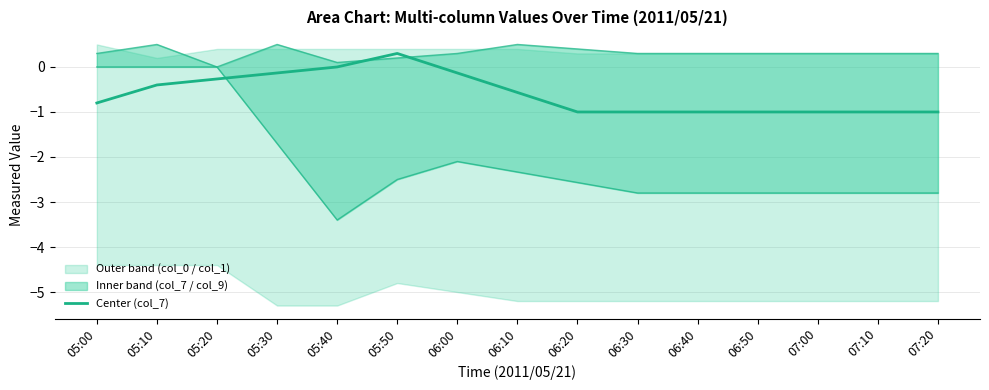

In Center (col_7), how many points are higher than both neighbors (excluding endpoints)?

1